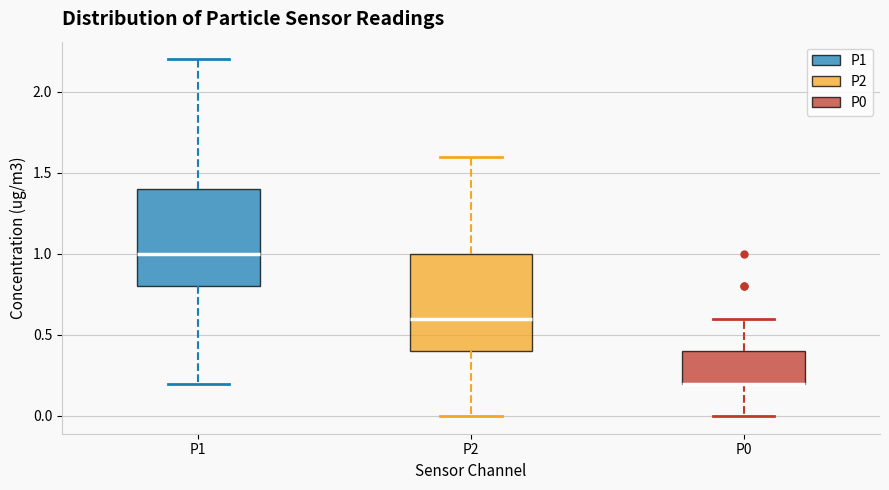

Reading left to right, transcribe this box plot: for each box, give where its median line is, the range the box spans, and where its two whiskers end, as read against the y-axis. The values are not printed on the chart, so give them approximately, as read against the axis.

P1: median 1.0, box 0.8 to 1.4, whiskers 0.2 to 2.2
P2: median 0.6, box 0.4 to 1.0, whiskers 0.0 to 1.6
P0: median 0.2 (drawn on the box's lower edge), box 0.2 to 0.4, whiskers 0.0 to 0.6